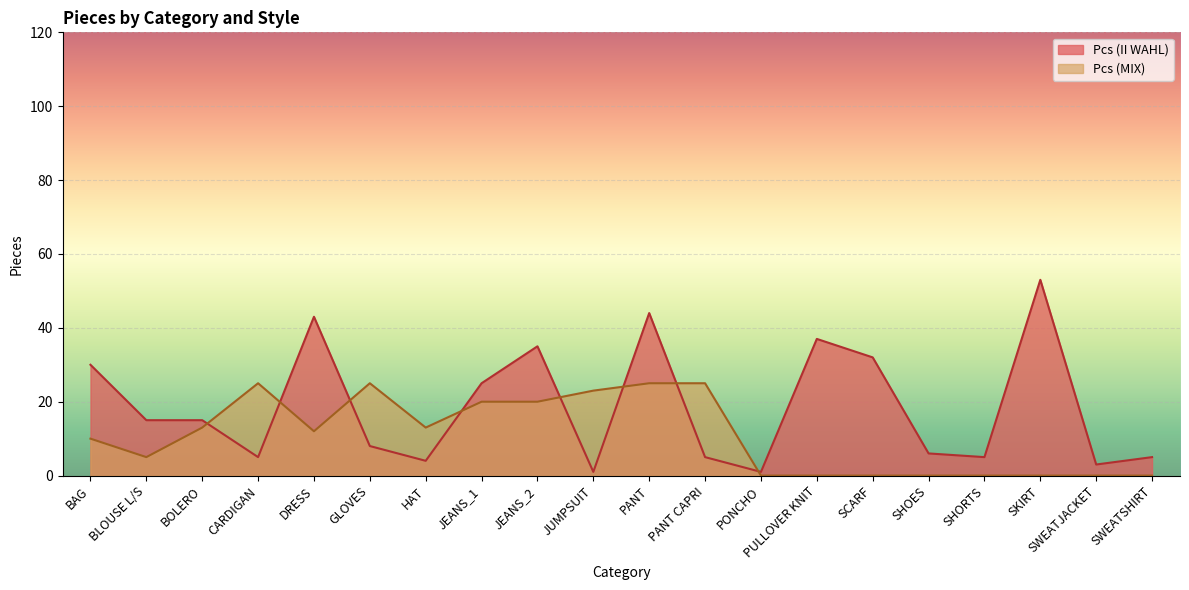

True or false: Pcs (MIX) has more than 2 interior local peaks.

False